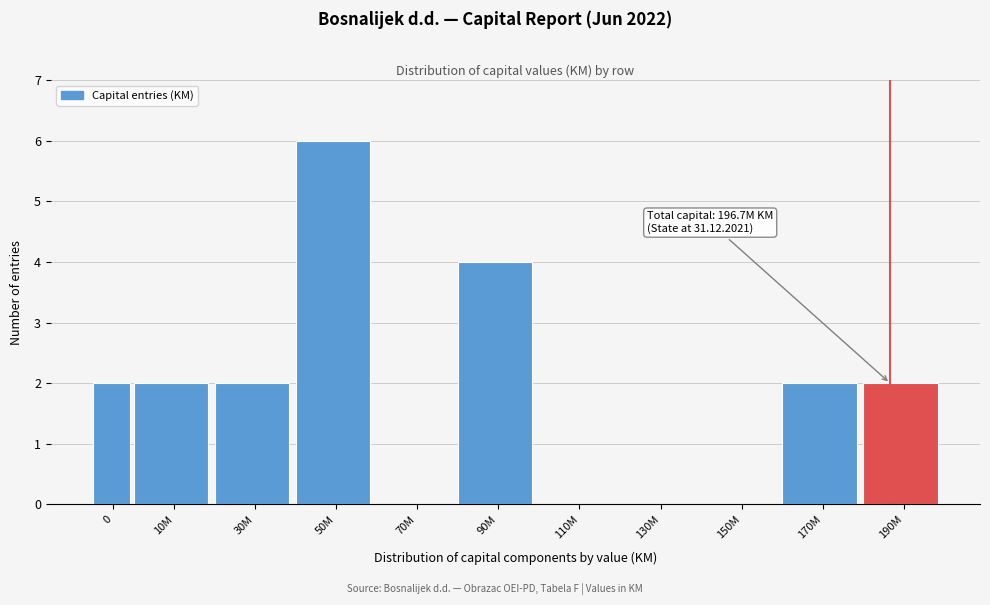

Reading left to right, what are all the values shown in this chart?

0=2	10M=2	30M=2	50M=6	70M=0	90M=4	110M=0	130M=0	150M=0	170M=2	190M=2